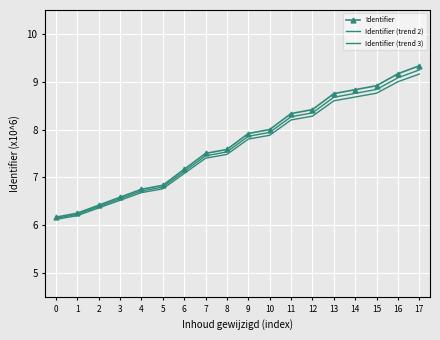

What is the lowest value of the Identifier (trend 3) series?

6.1